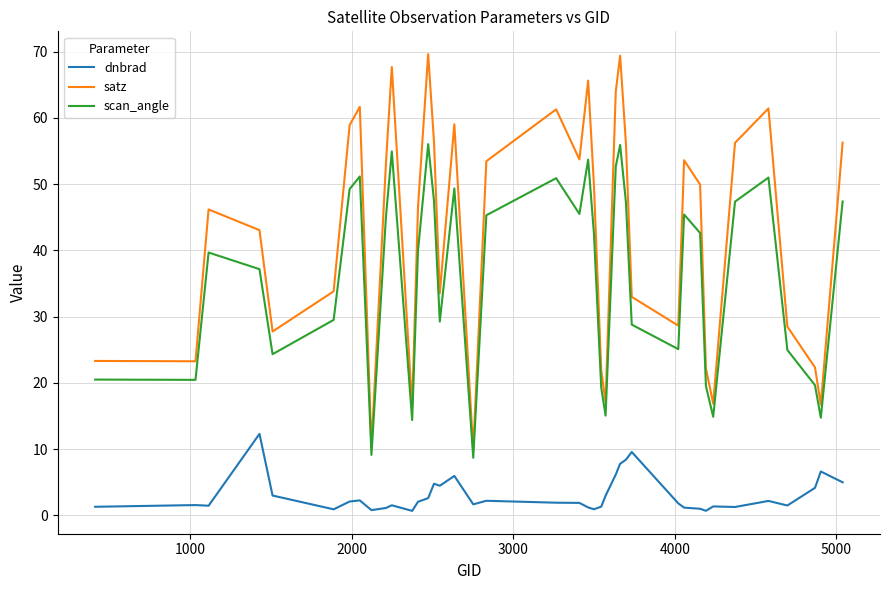

List the series in order of their overall mean, highest first.

satz, scan_angle, dnbrad